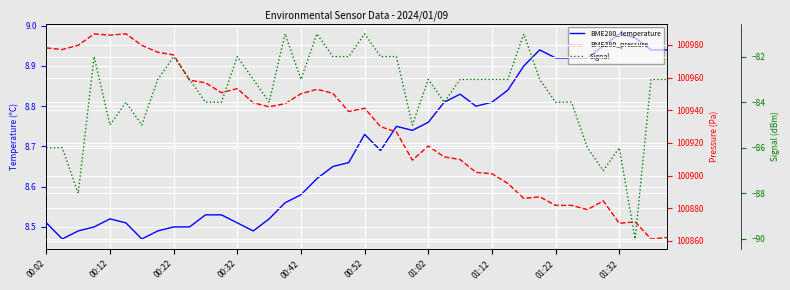

What is the minimum value for BME280_pressure?

100861.2